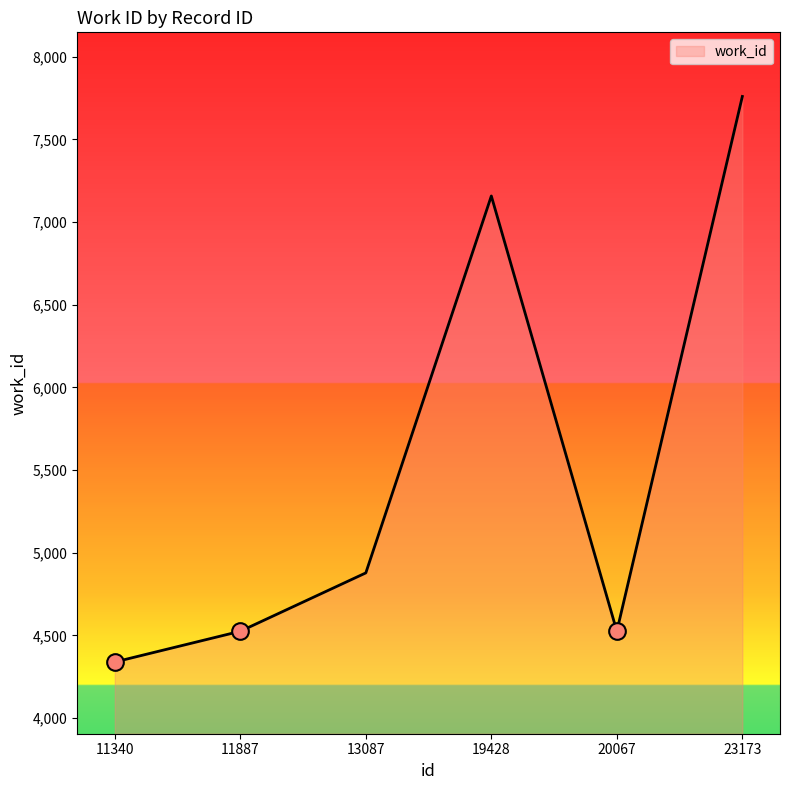

Does the chart have visible grid lines?

No